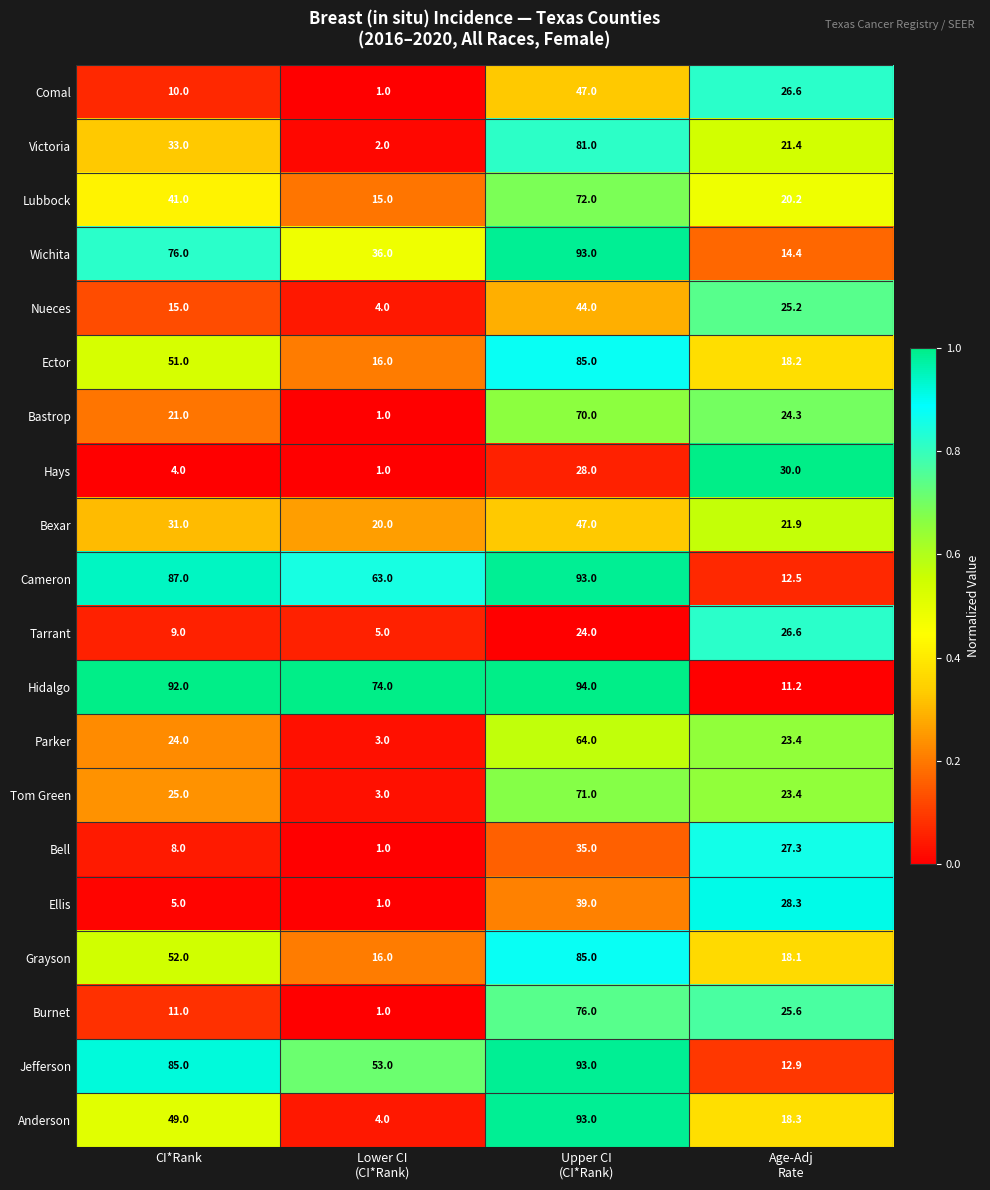

True or false: Wichita has a value of 76.0 at CI*Rank.

True